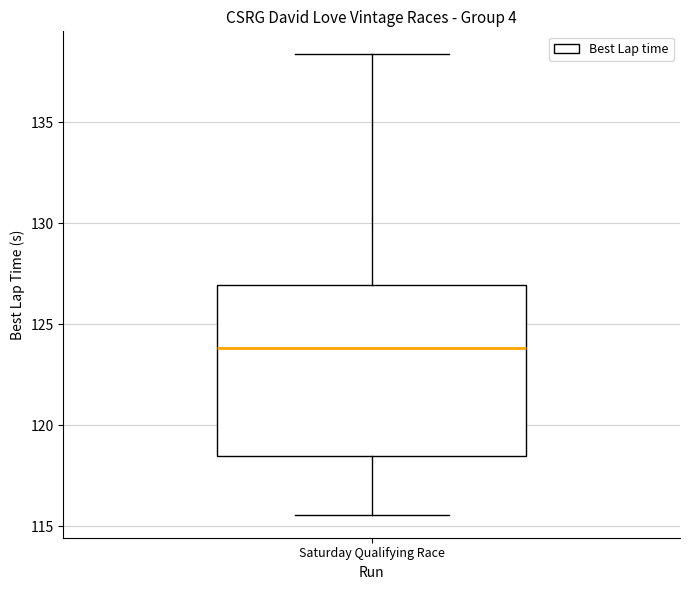

Transcribe this box plot: give where the median line is, the range the box spans, and where the two whiskers end, as read against the y-axis. The values are not printed on the chart, so give them approximately, as read against the axis.

median 124.0, box 118.5 to 127.0, whiskers 115.5 to 138.5